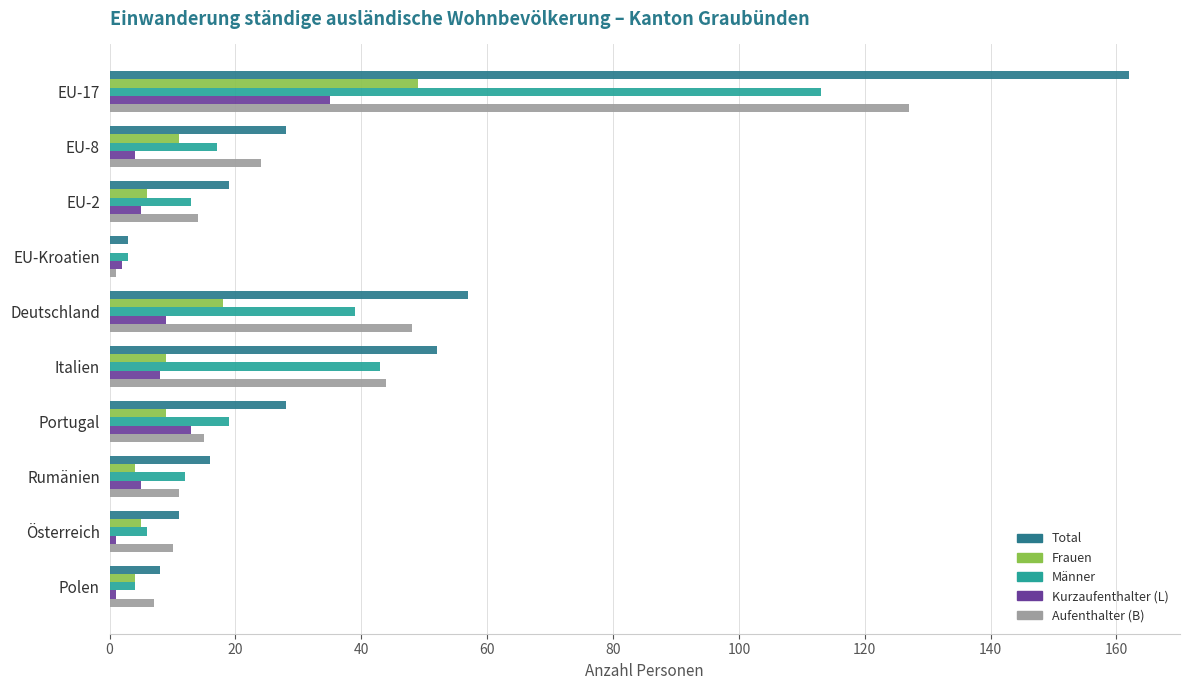

Is the value of Aufenthalter (B) at Deutschland greater than the value of Frauen at Deutschland?

Yes